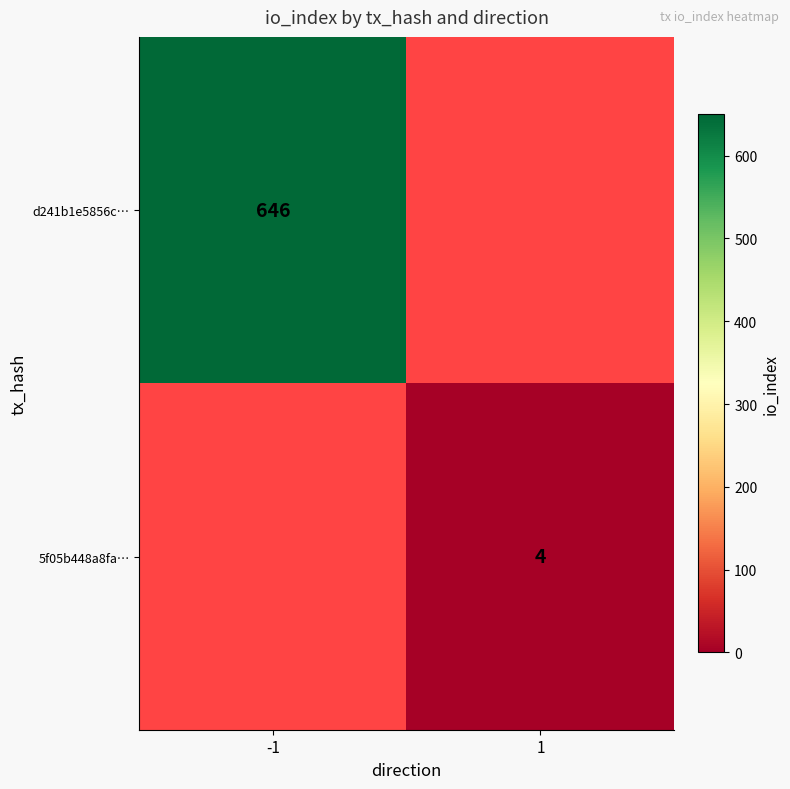

Between 1 and -1, which is larger?

-1